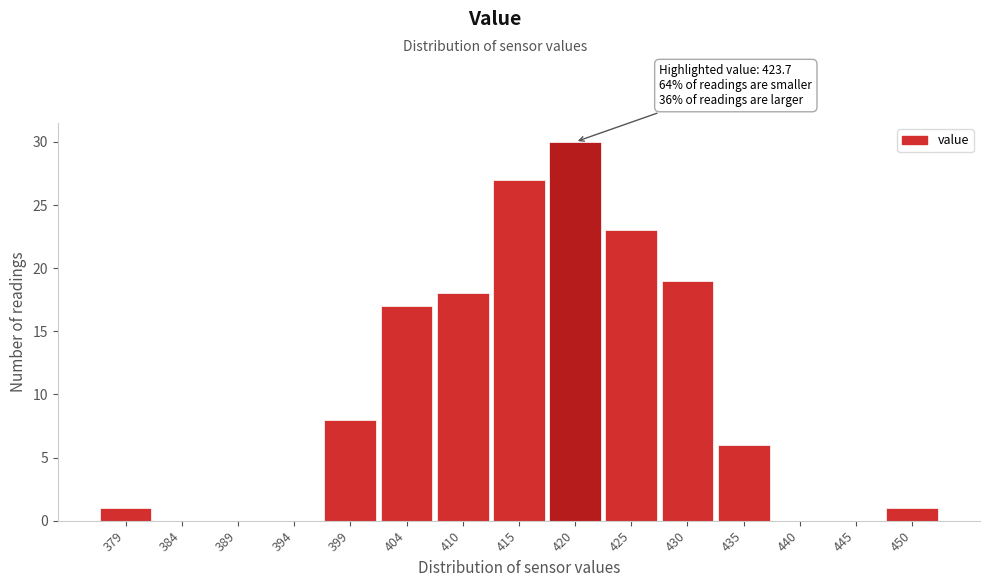

Reading left to right, list all the values displayed in this chart.

379=1	384=0	389=0	394=0	399=8	404=17	410=18	415=27	420=30	425=23	430=19	435=6	440=0	445=0	450=1